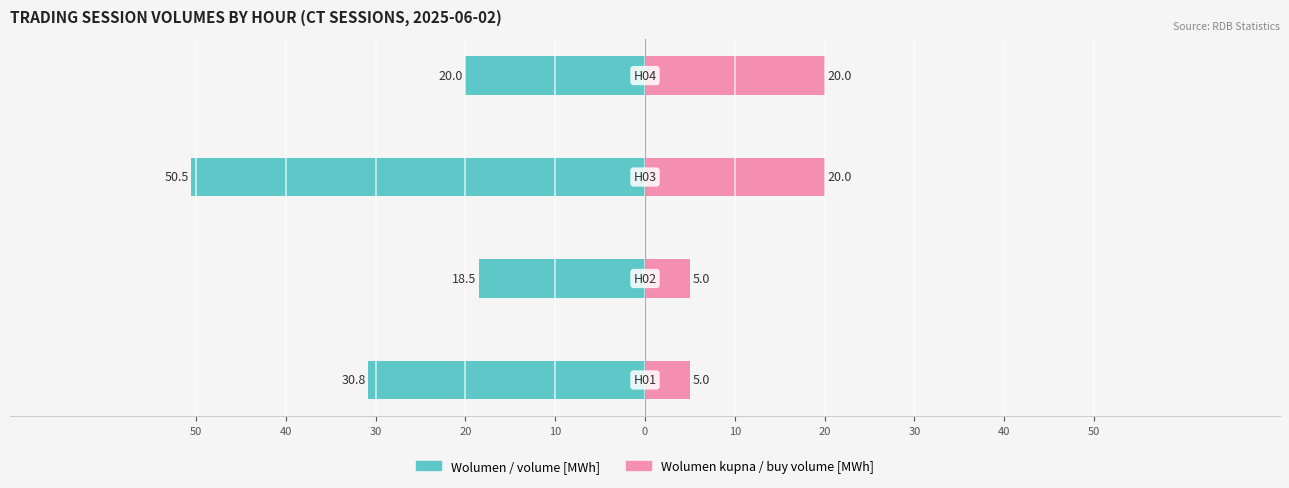

What is the minimum value for Wolumen kupna / buy volume [MWh]?

5.0